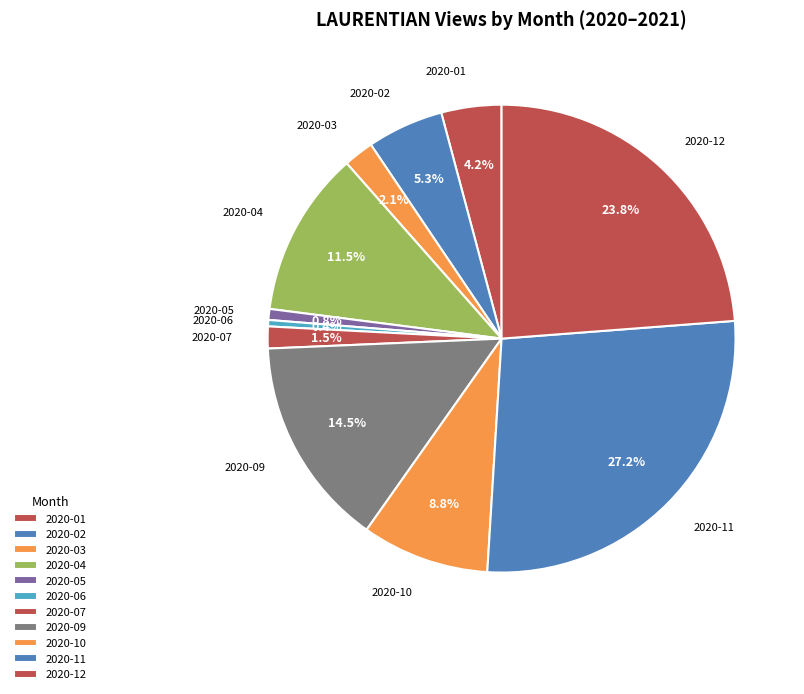

Which slice is the largest?

2020-11